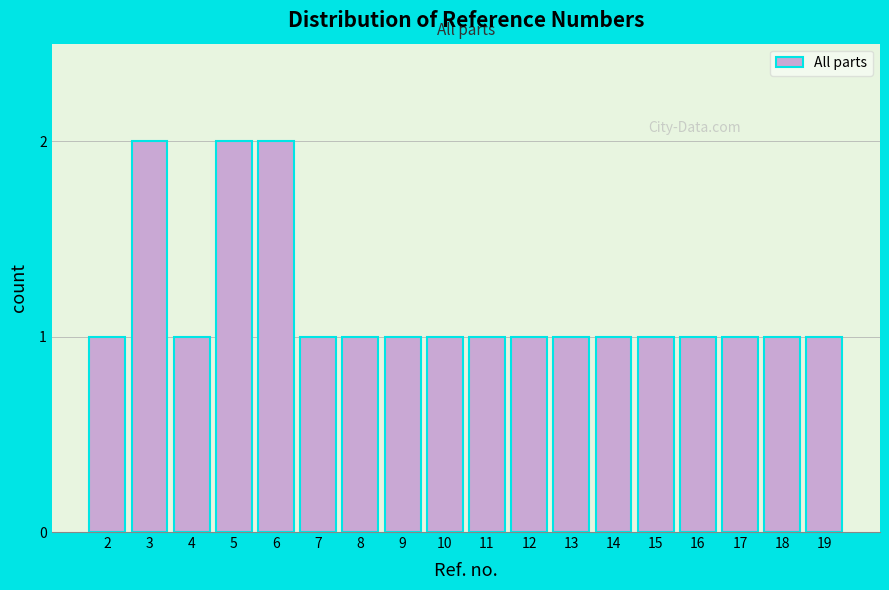

Reading right to left, transcribe all the data shown in this chart.

1	1	1	1	1	1	1	1	1	1	1	1	1	2	2	1	2	1